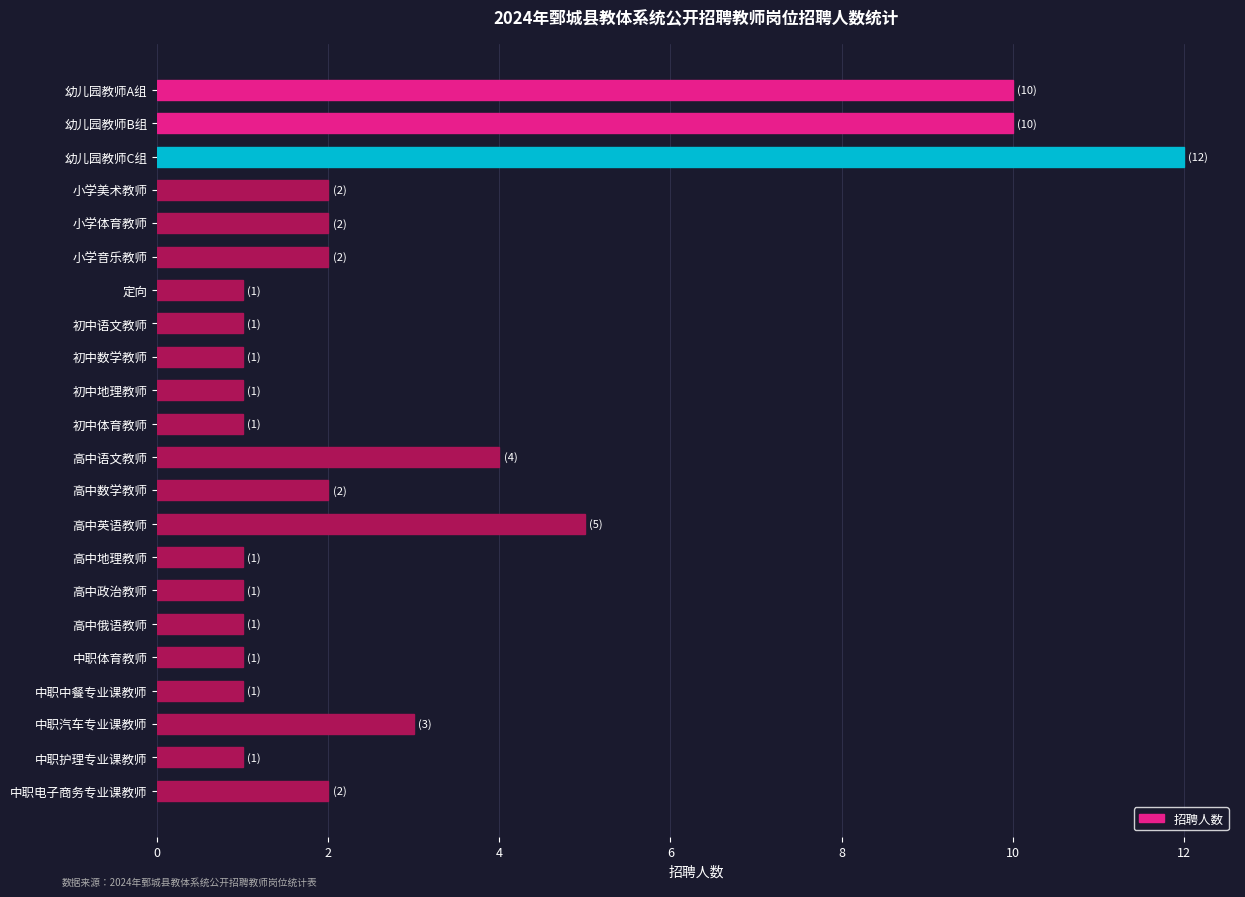

At which category does the chart reach its peak across all series?

幼儿园教师C组